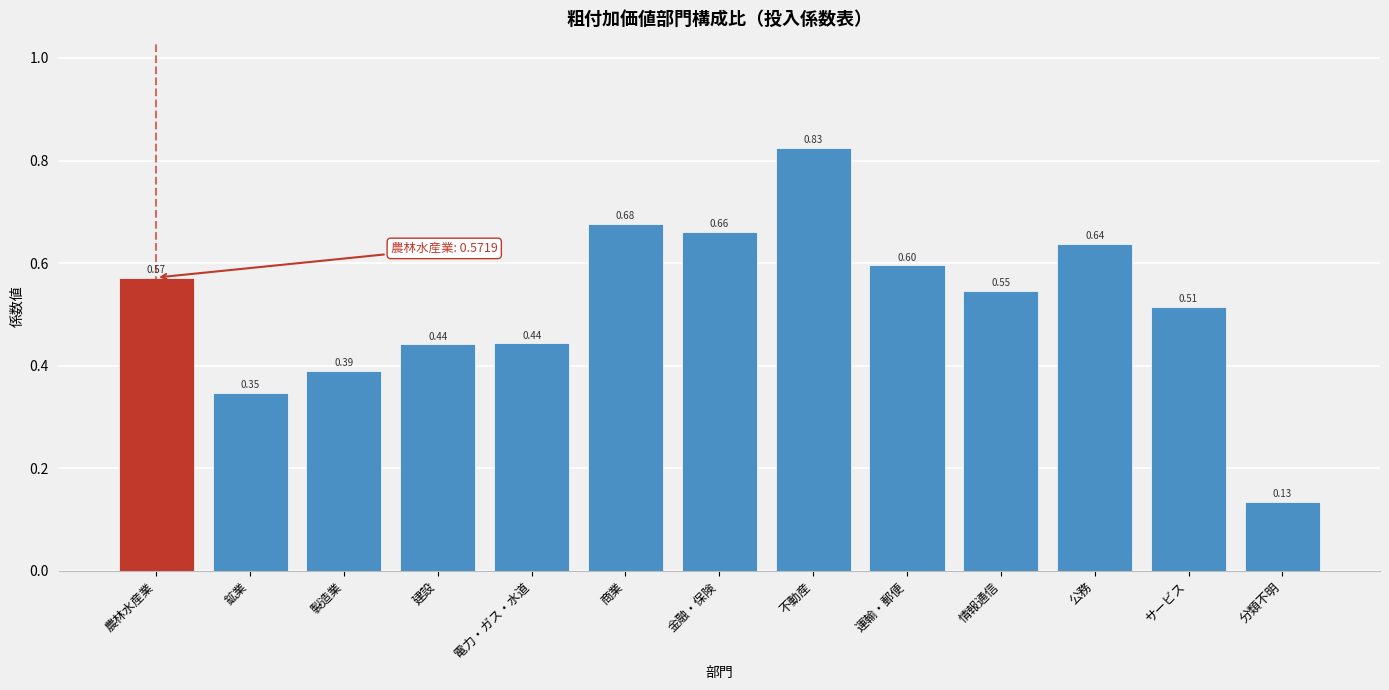

Which label corresponds to the smallest value in the chart?

分類不明